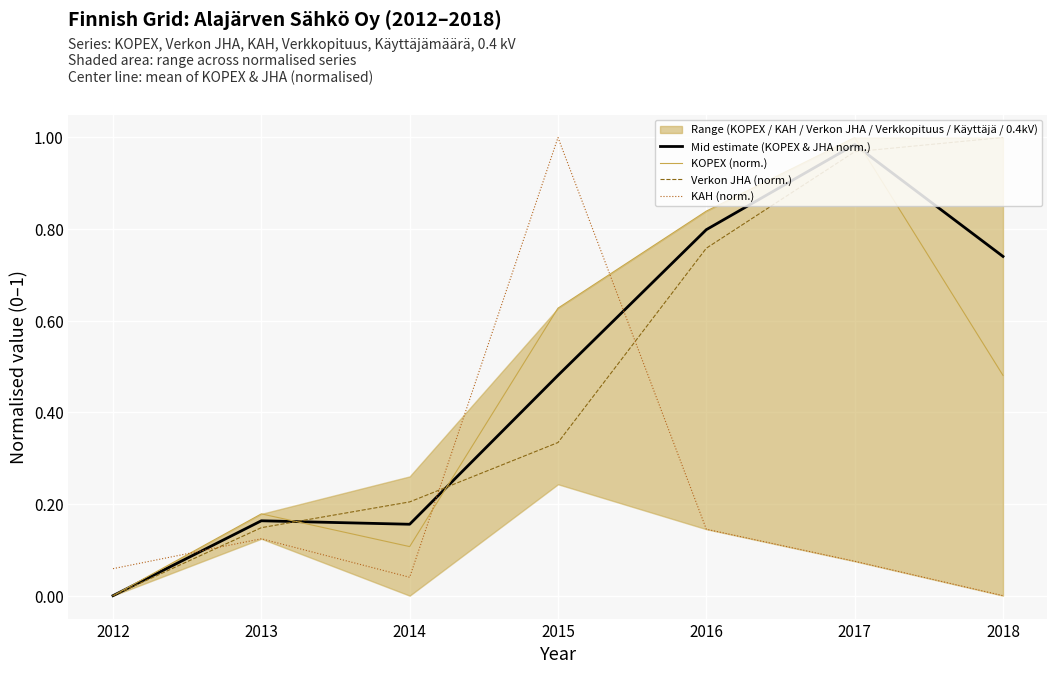

At how many categories does at least one series exceed 0?

7